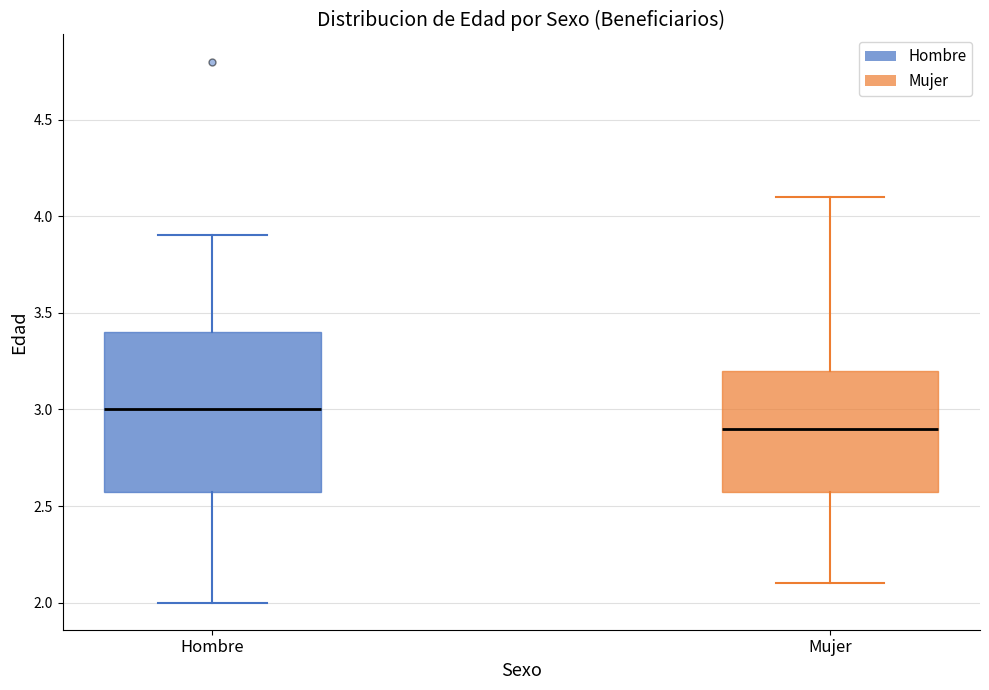

Reading left to right, transcribe this box plot: for each box, give where its median line is, the range the box spans, and where its two whiskers end, as read against the y-axis. The values are not printed on the chart, so give them approximately, as read against the axis.

Hombre: median 3.0, box 2.6 to 3.4, whiskers 2.0 to 3.9
Mujer: median 2.9, box 2.6 to 3.2, whiskers 2.1 to 4.1